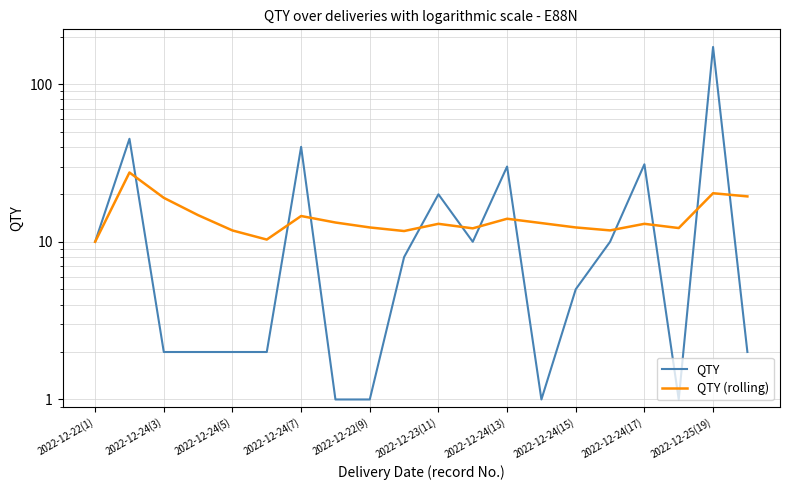

The QTY (rolling) series shows 18.9 at 2022-12-25(19). True or false?

False